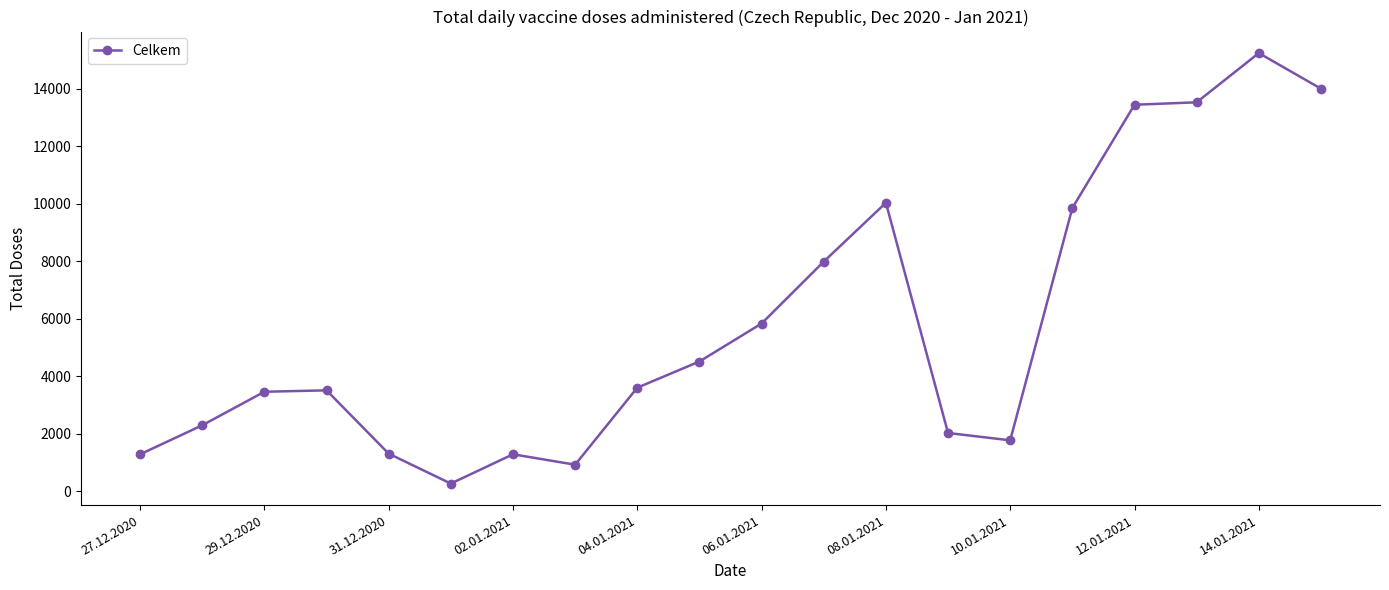

What is the greatest value displayed?

15243